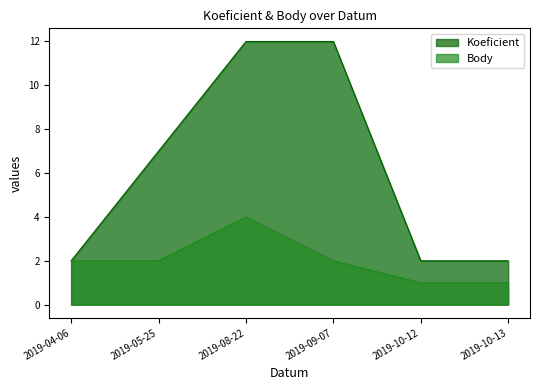

How many values in the Koeficient series are below 7?

3